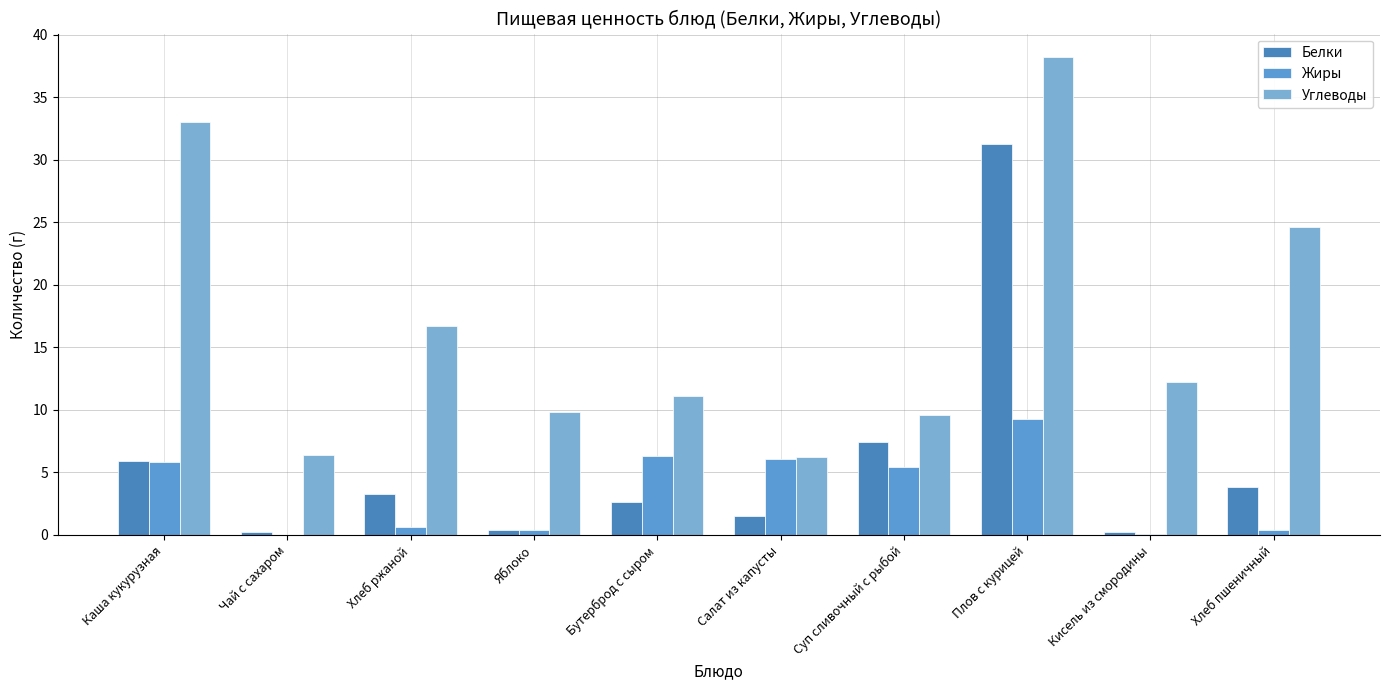

What is the maximum value shown in the chart?

38.2